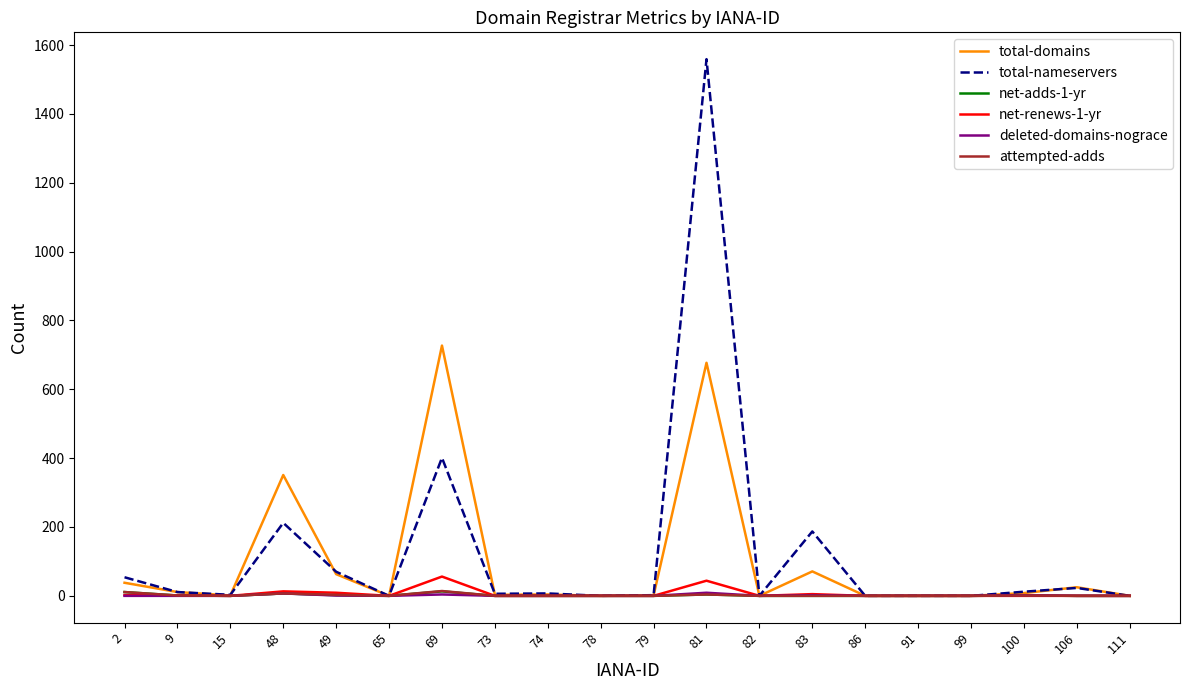

Between 2 and 48, which series saw the biggest shift?

total-domains